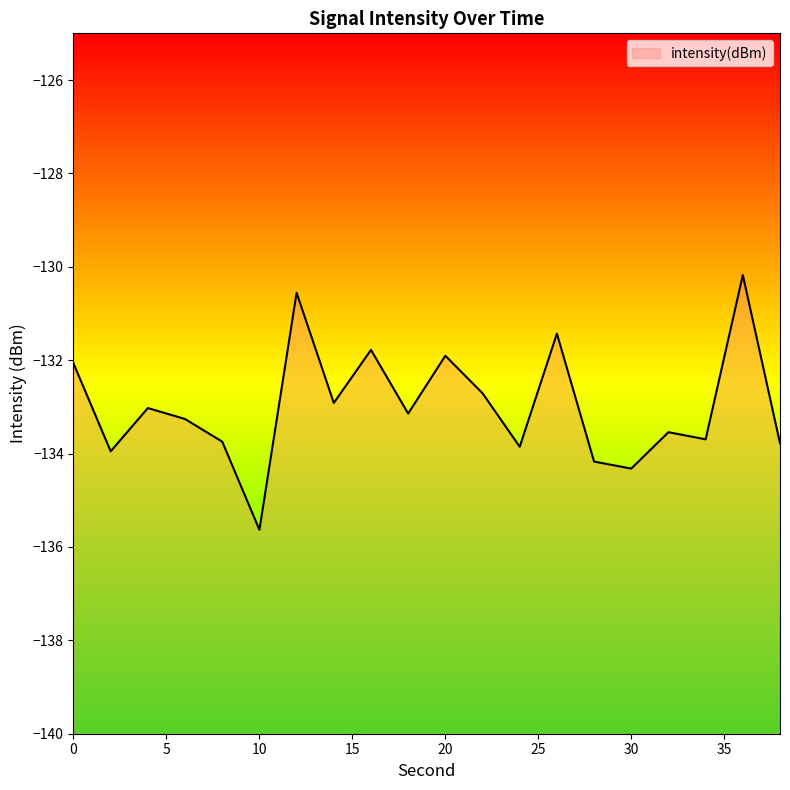

What is the change in value from 10 to 16?

+3.9